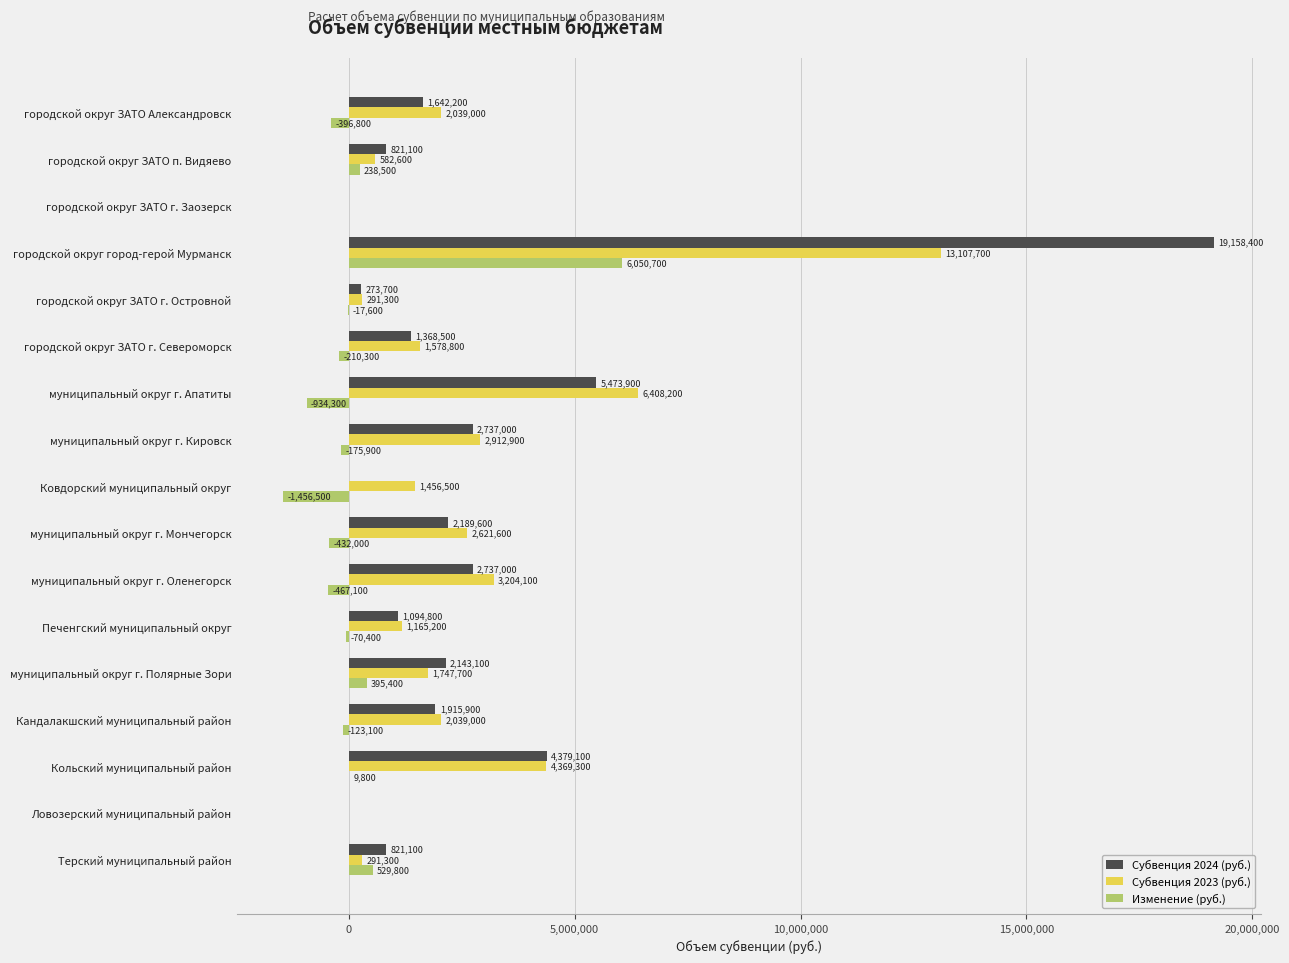

What is the sum of all Субвенция 2023 (руб.) values?

43815200